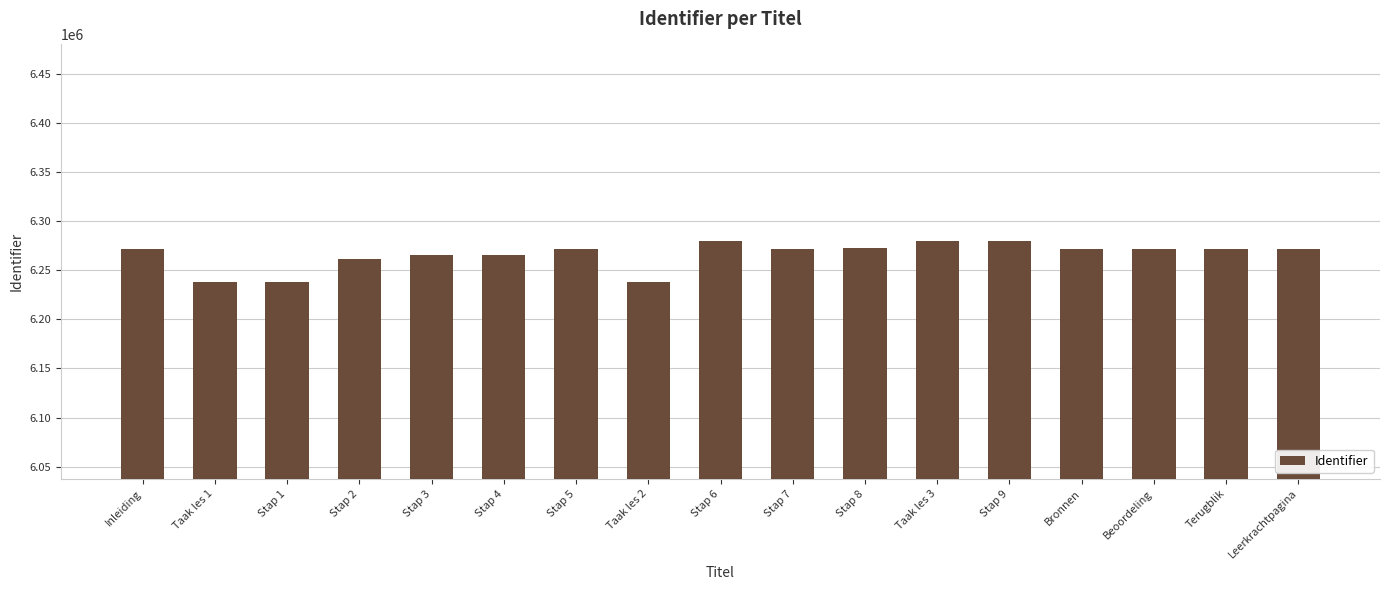

What is the change in value from Stap 4 to Stap 5?

+6288